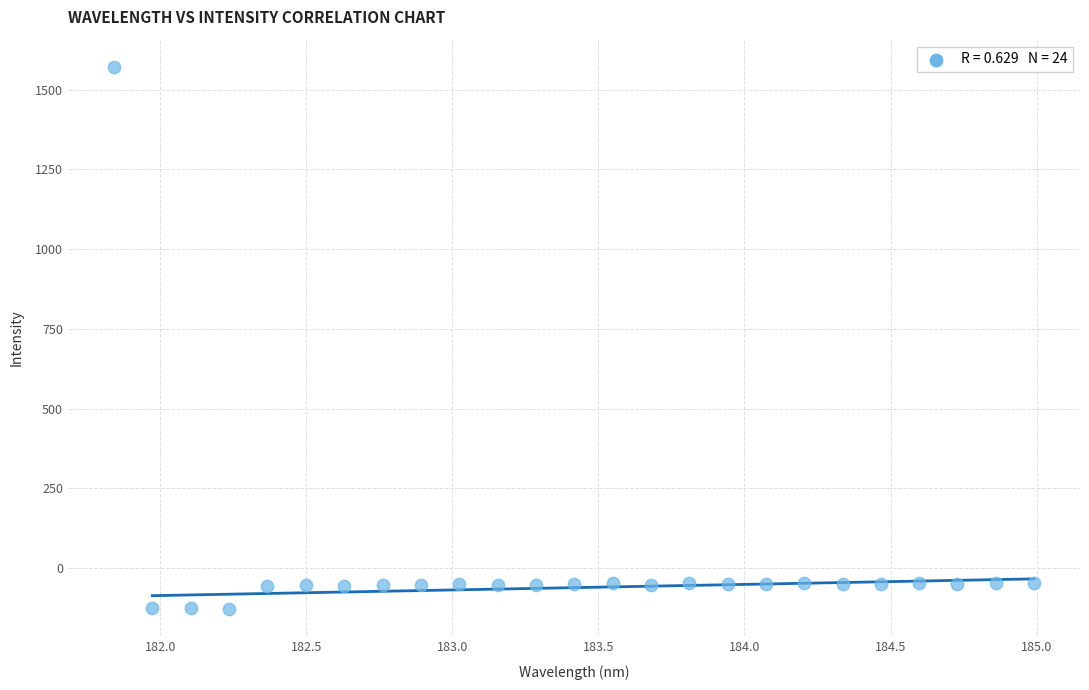

What is the range of Y values (max minus min)?

1700.9